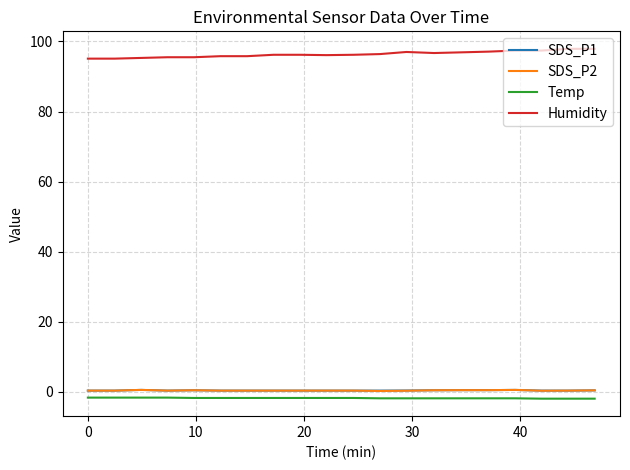

True or false: Humidity has more than 0 interior local peaks.

True